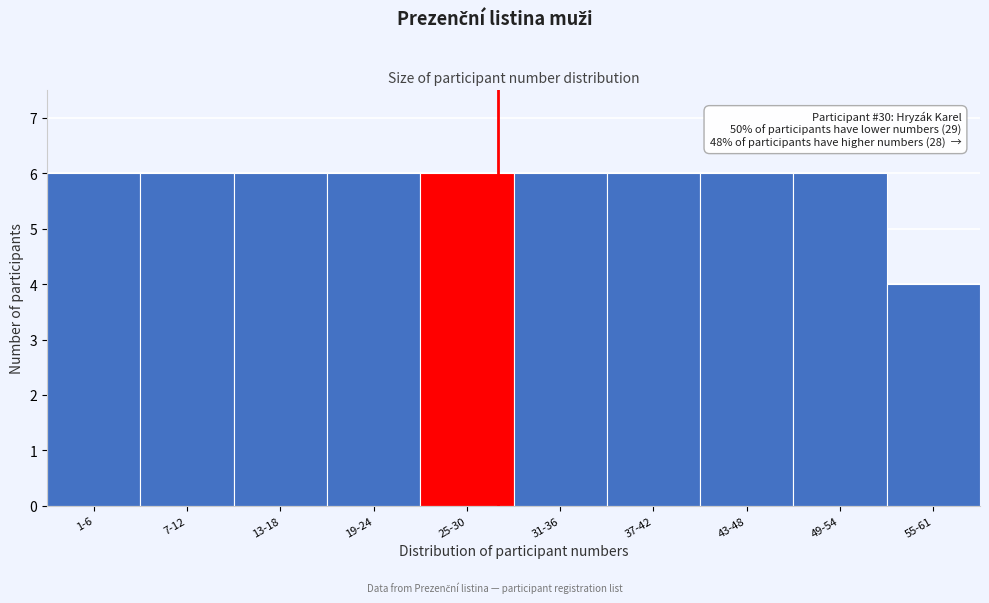

Reading left to right, extract all data points from this chart.

1-6=6	7-12=6	13-18=6	19-24=6	25-30=6	31-36=6	37-42=6	43-48=6	49-54=6	55-61=4